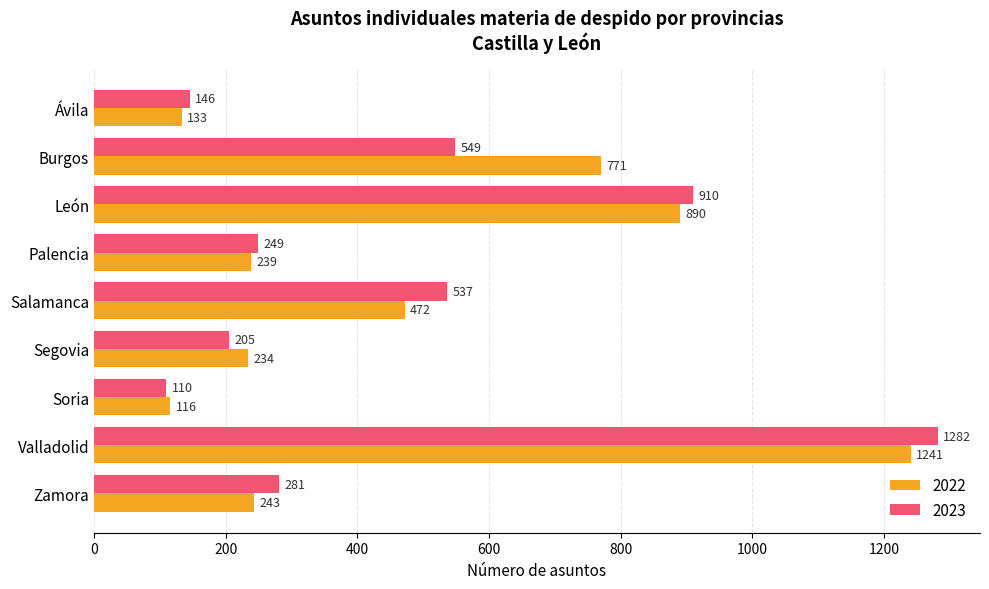

List the series in order of their overall mean, highest first.

2022, 2023